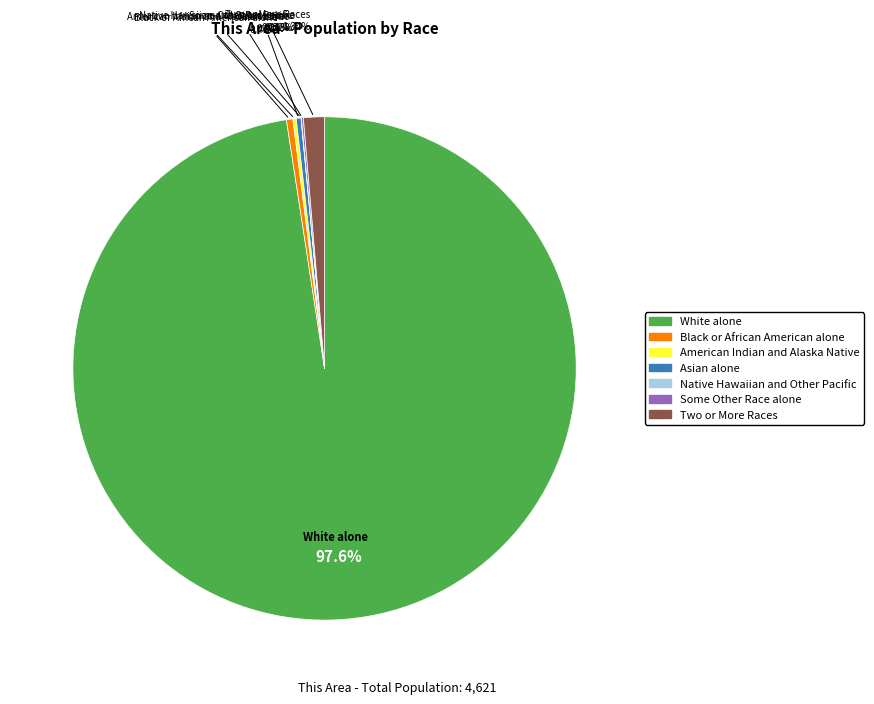

Combined, do Black or African American alone and Asian alone account for over 50%?

No